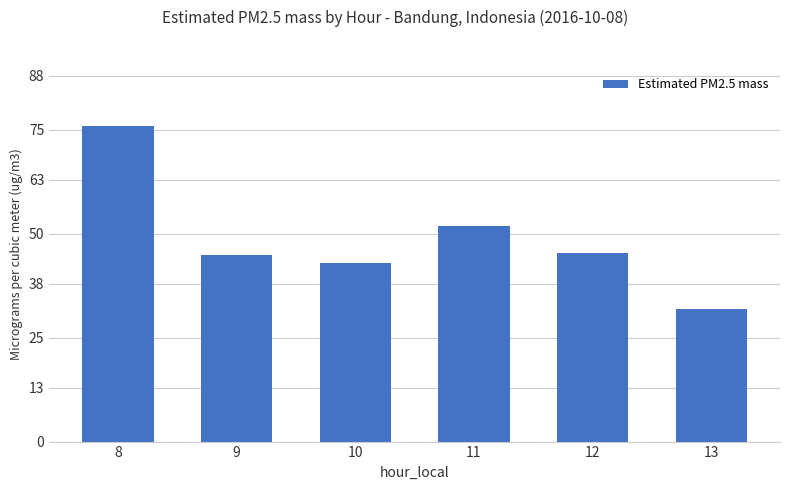

Is it true that the value at 11 is 27.4?

False